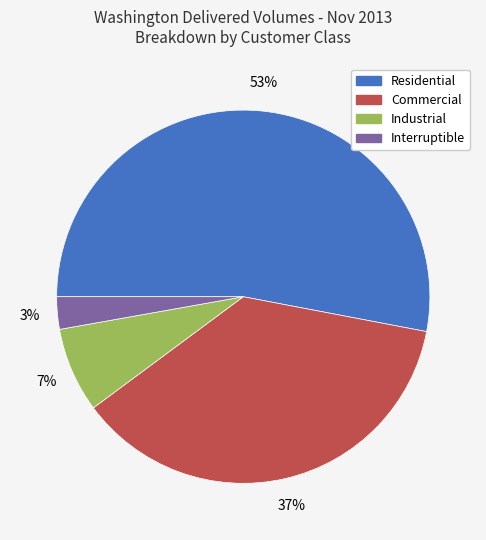

Between Industrial and Interruptible, which is larger?

Industrial